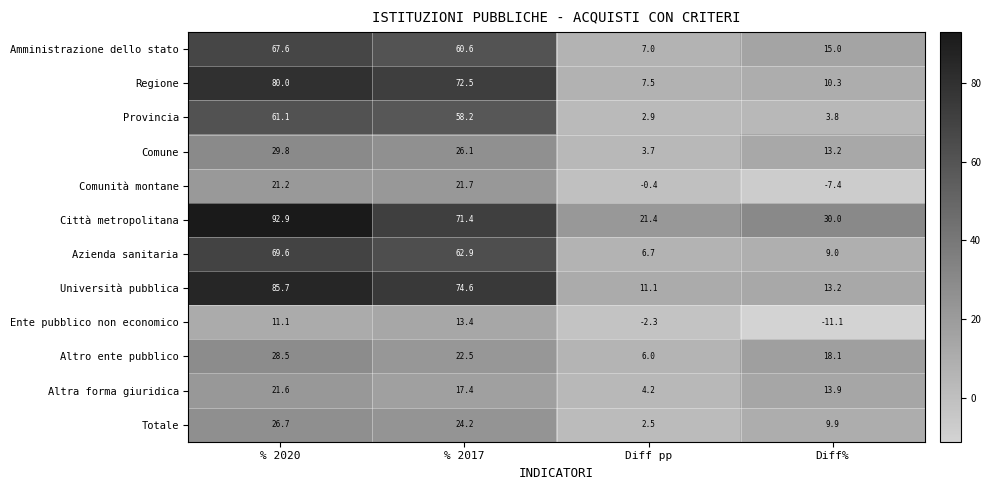

What is the sum of all Altra forma giuridica values?

57.1